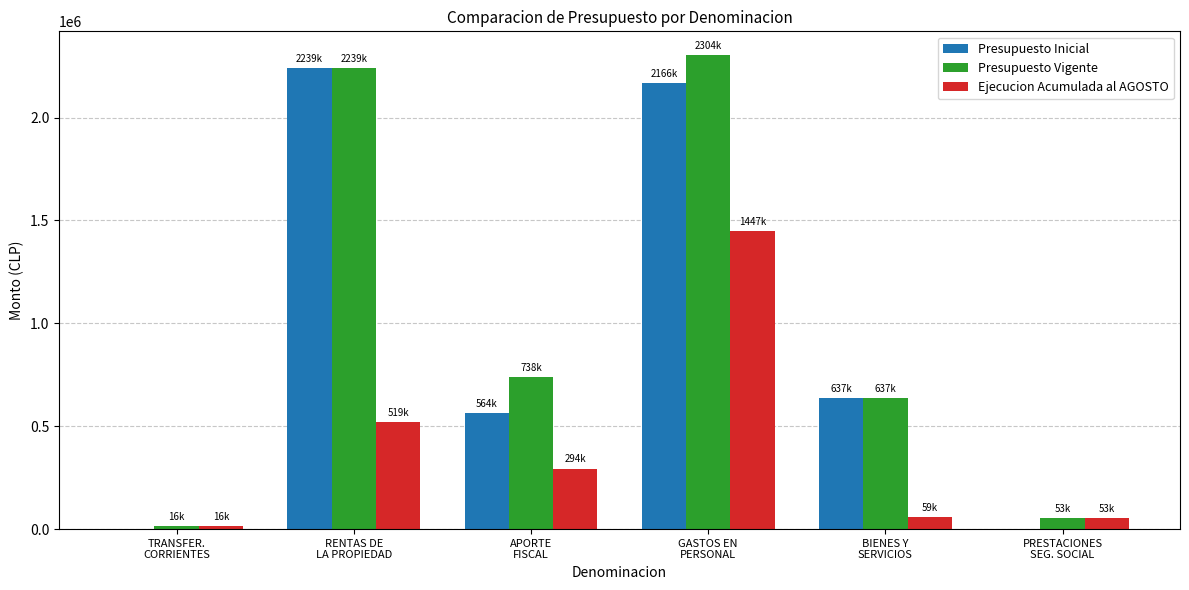

What is the maximum value shown in the chart?

2303578